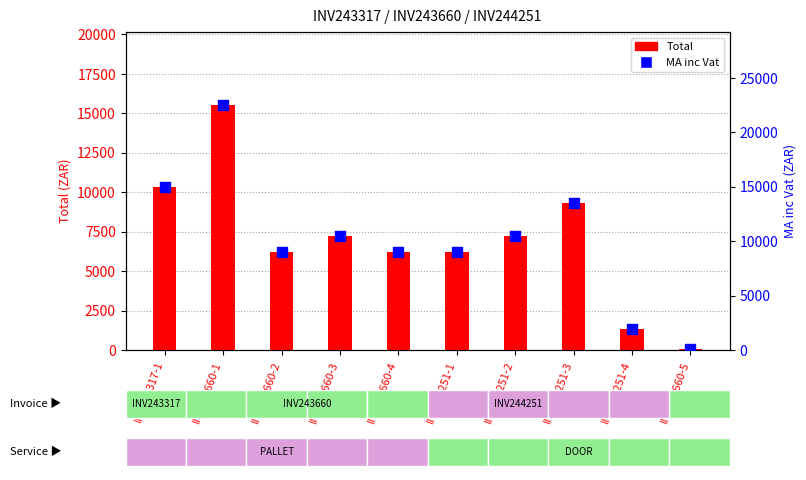

Which series has the widest spread of Y values?

MA inc Vat